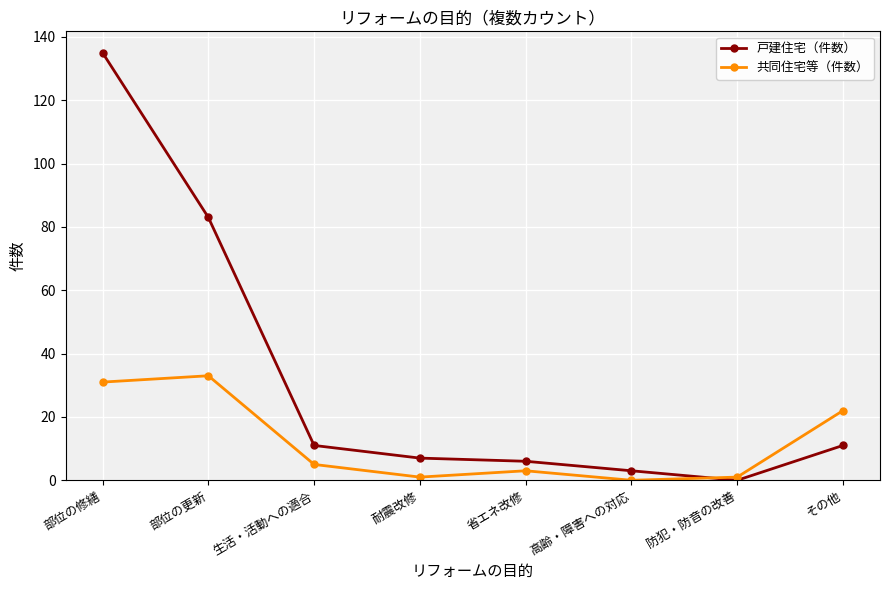

After their last crossing, which series has the higher values: 戸建住宅（件数） or 共同住宅等（件数）?

共同住宅等（件数）